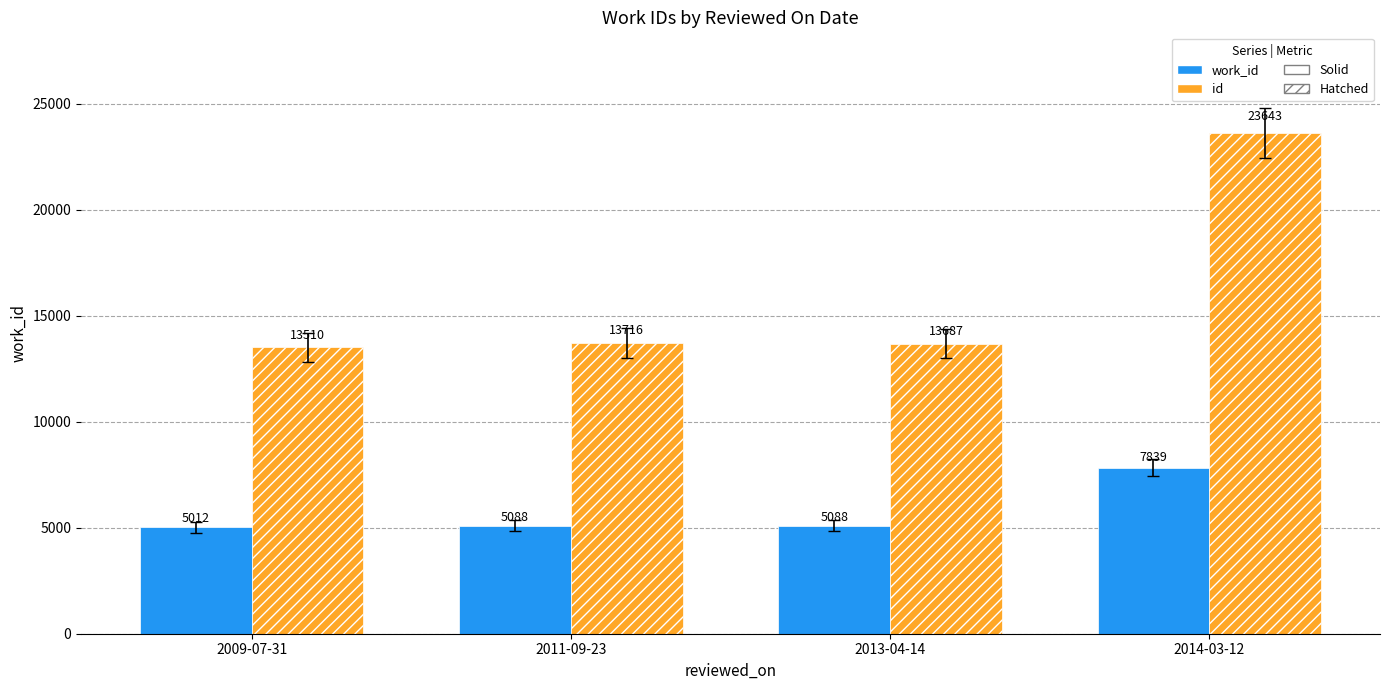

At which category is the sum across all series the highest?

2014-03-12